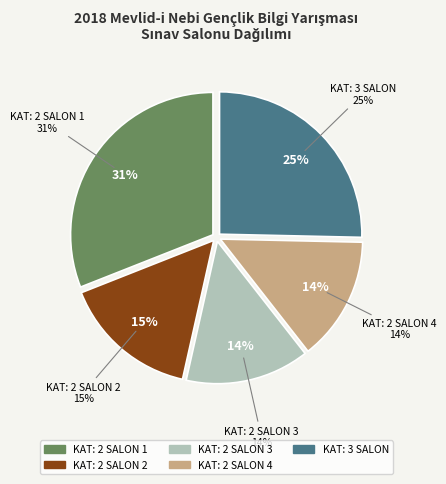

True or false: KAT: 3 SALON accounts for 25% of the total.

True